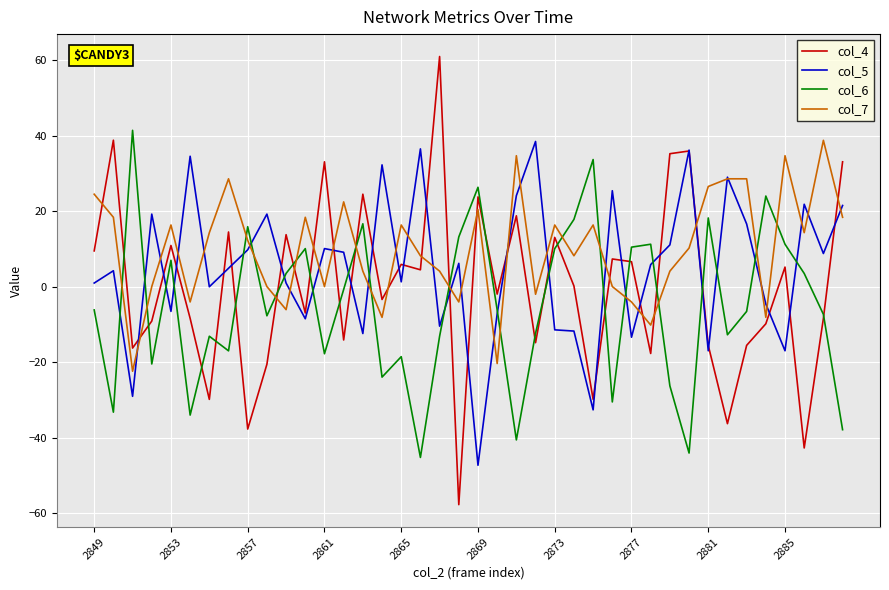

Which series ends up on top after the final intersection of col_6 and col_7?

col_7